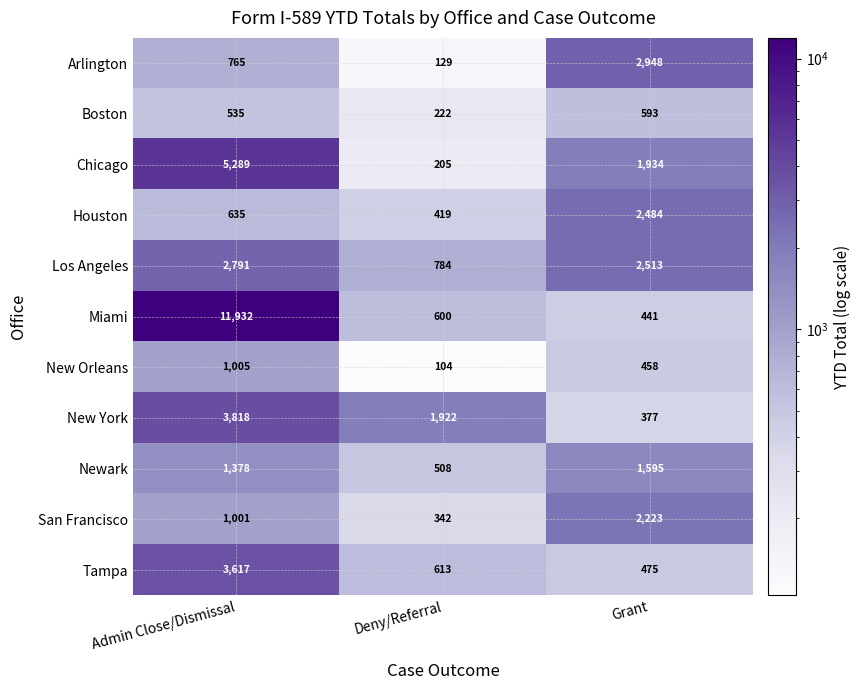

List the series in order of their peak value, highest first.

Miami, Chicago, New York, Tampa, Arlington, Los Angeles, Houston, San Francisco, Newark, New Orleans, Boston